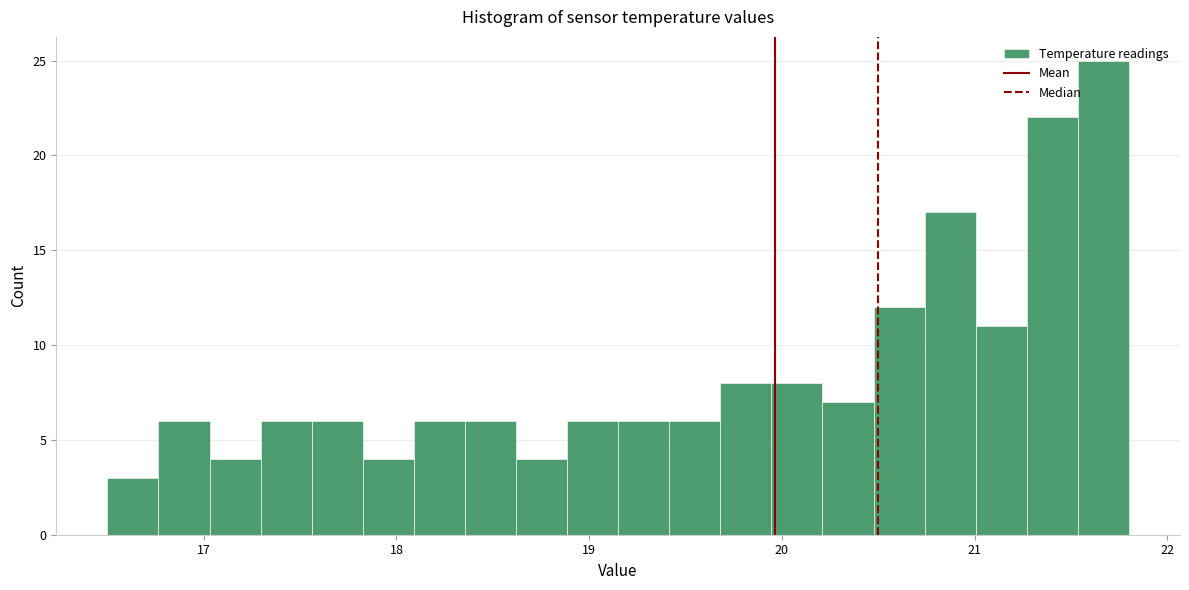

Read against the x-axis, roughly where is the centre of the tallest bar?

21.7